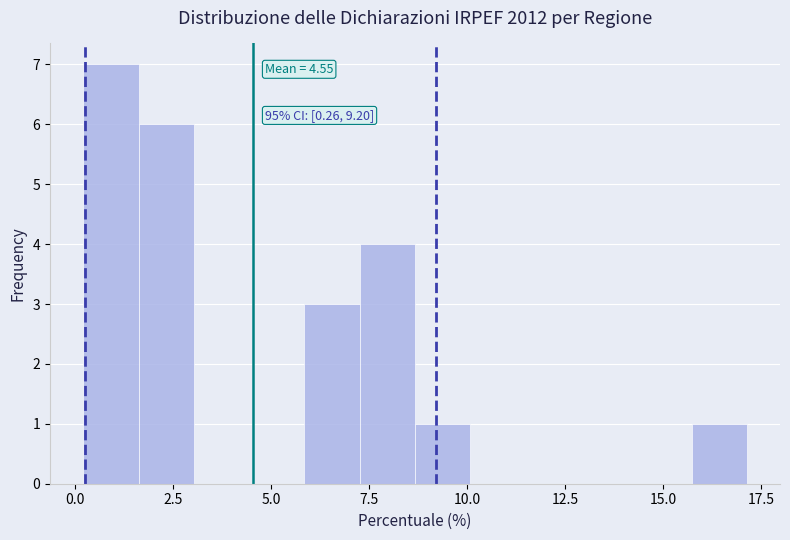

Read against the x-axis, roughly where is the centre of the tallest bar?

1.0